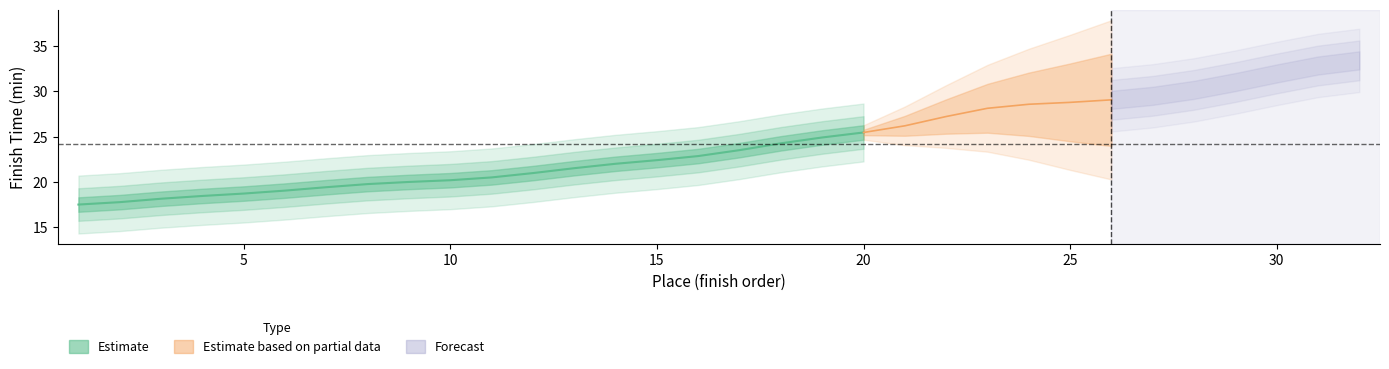

Between 5 and 32, which is larger?

32